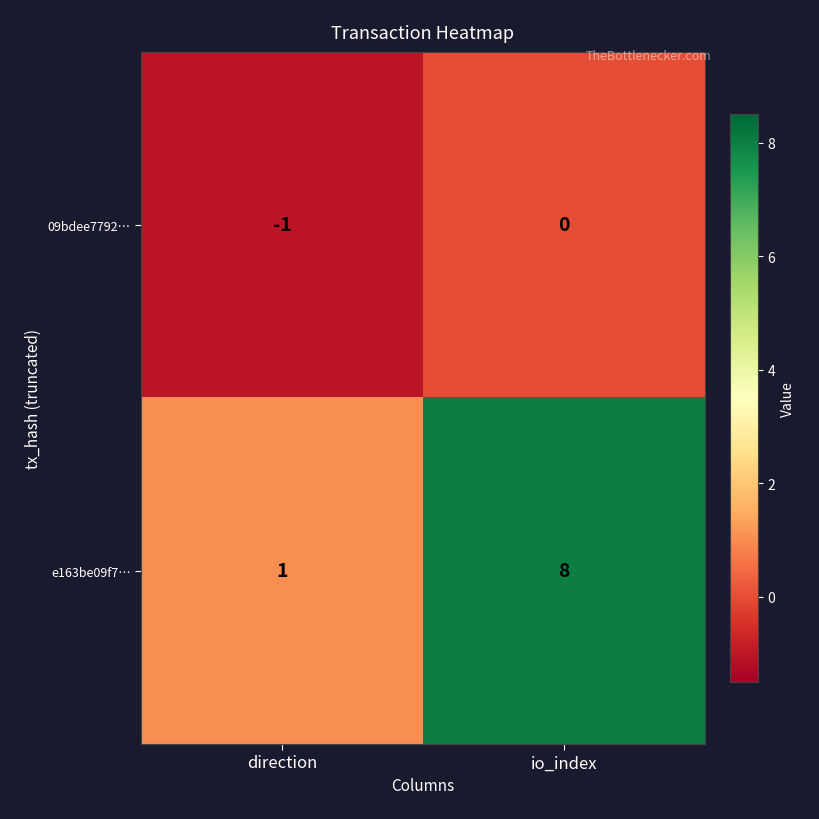

Which series has the largest range (max minus min)?

e163be09f7…